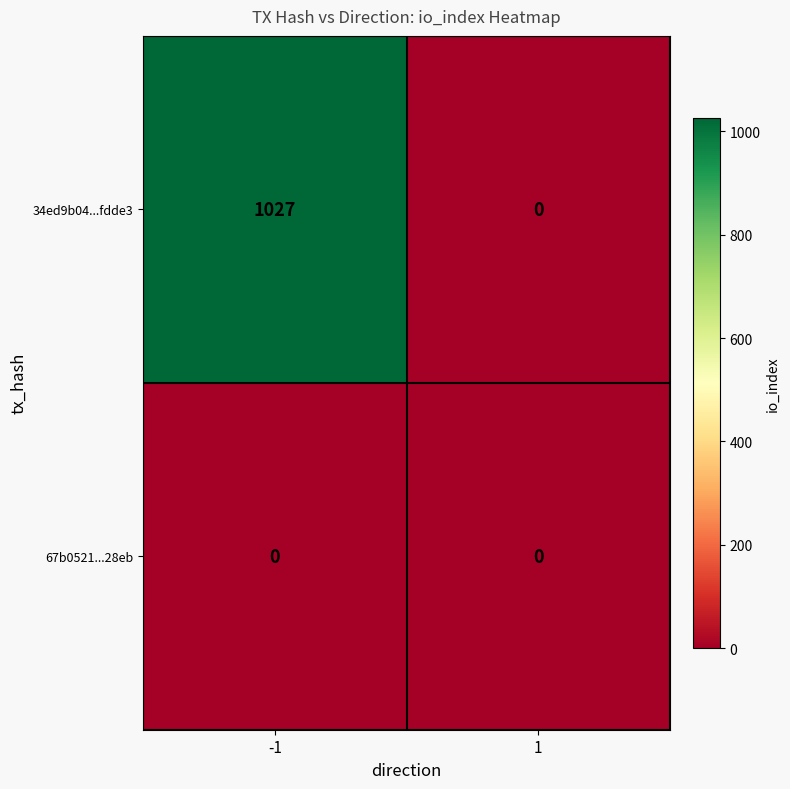

What is the maximum value shown in the chart?

1027